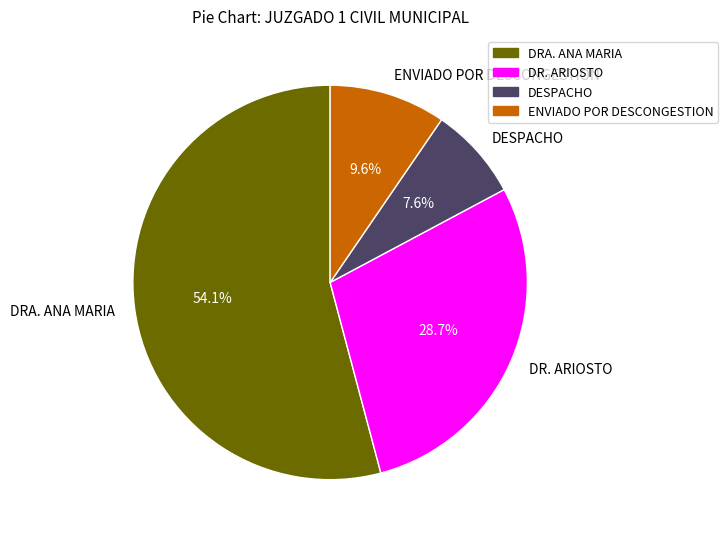

How much of the chart is everything except DESPACHO?

92.4%